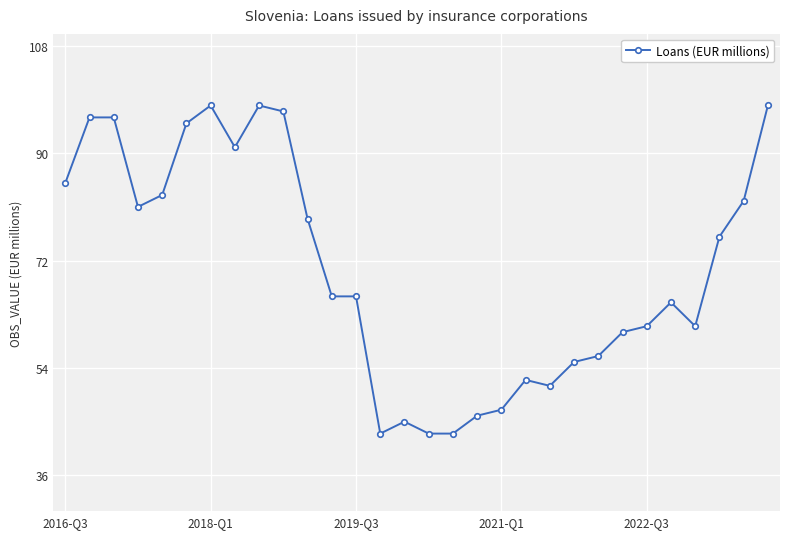

What is the value of the 25th point from the left?

61